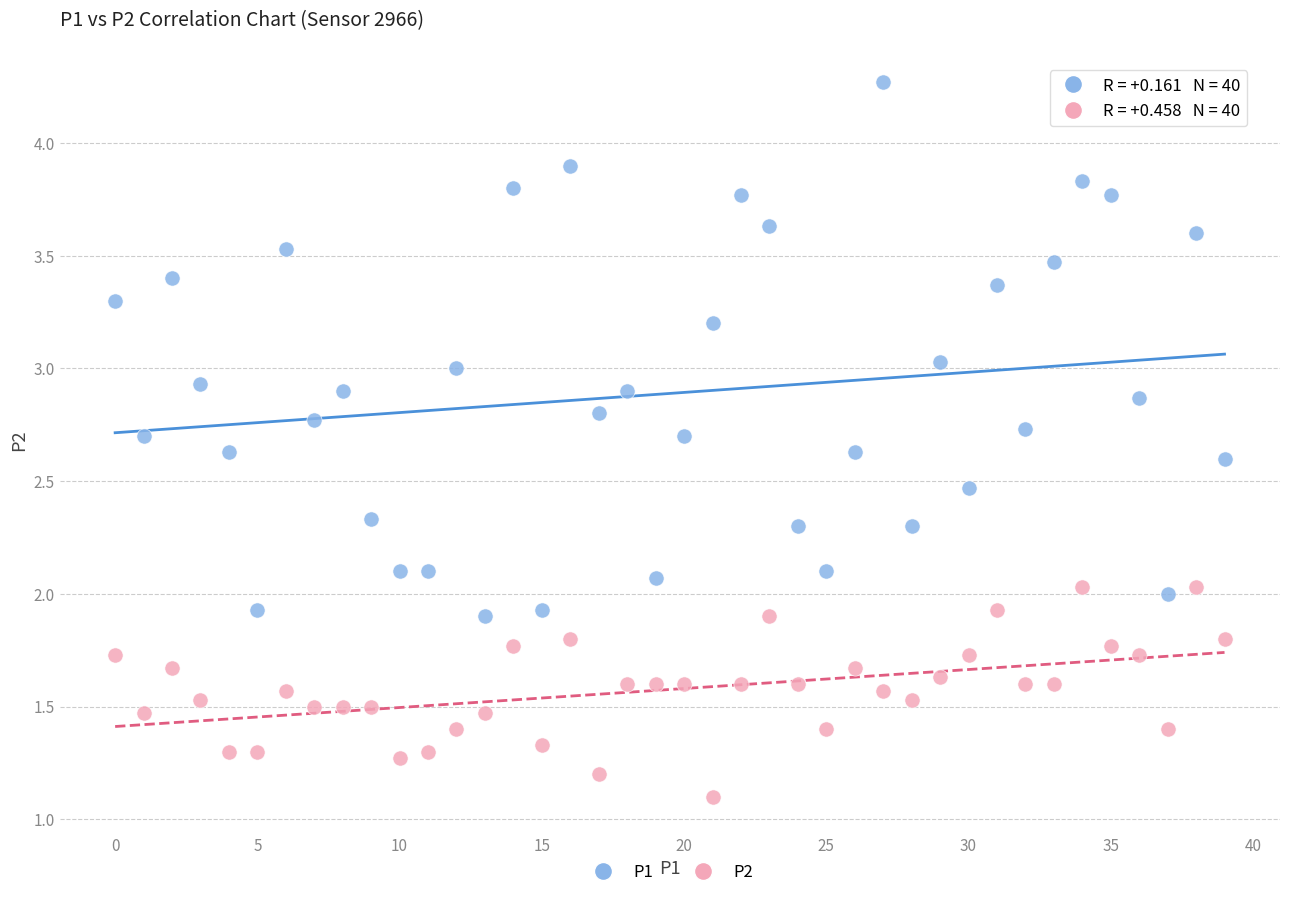

Which series reaches the maximum Y coordinate?

P1